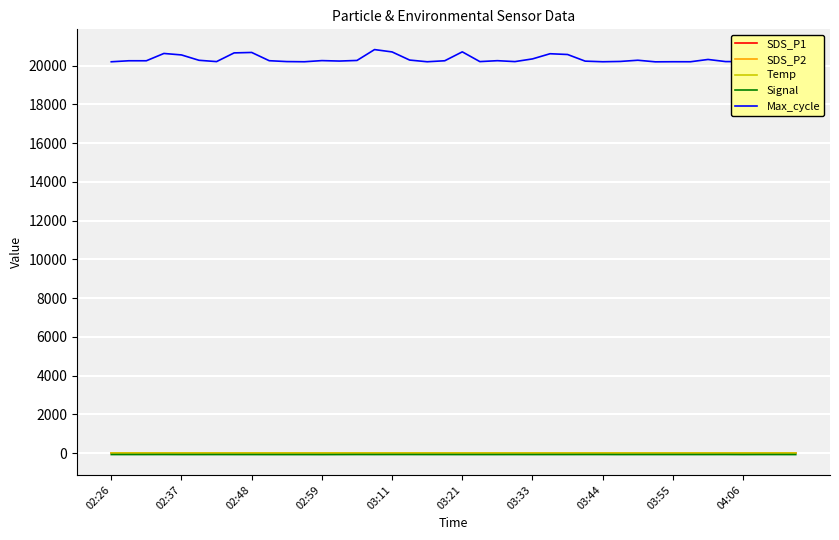

Which series has the largest range (max minus min)?

Max_cycle